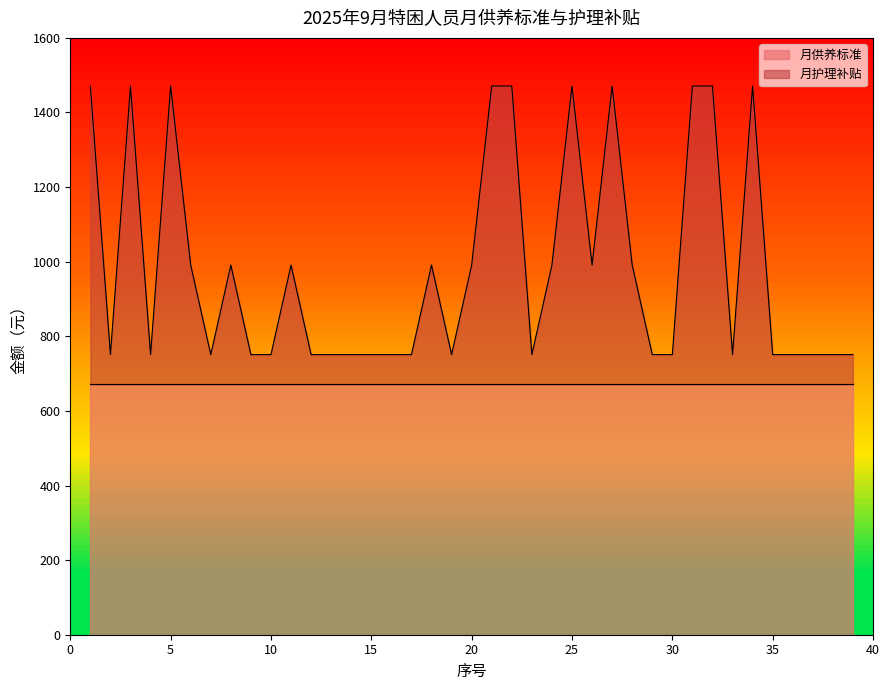

Does the chart have visible grid lines?

No